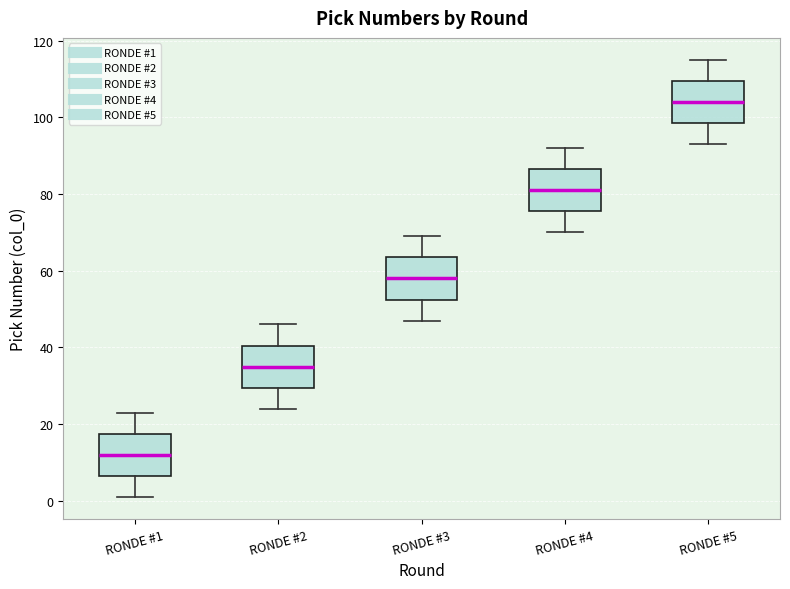

Where is the upper edge of the box for RONDE #1 on the y-axis? The values are not printed on the chart, so give them approximately, as read against the axis.

18